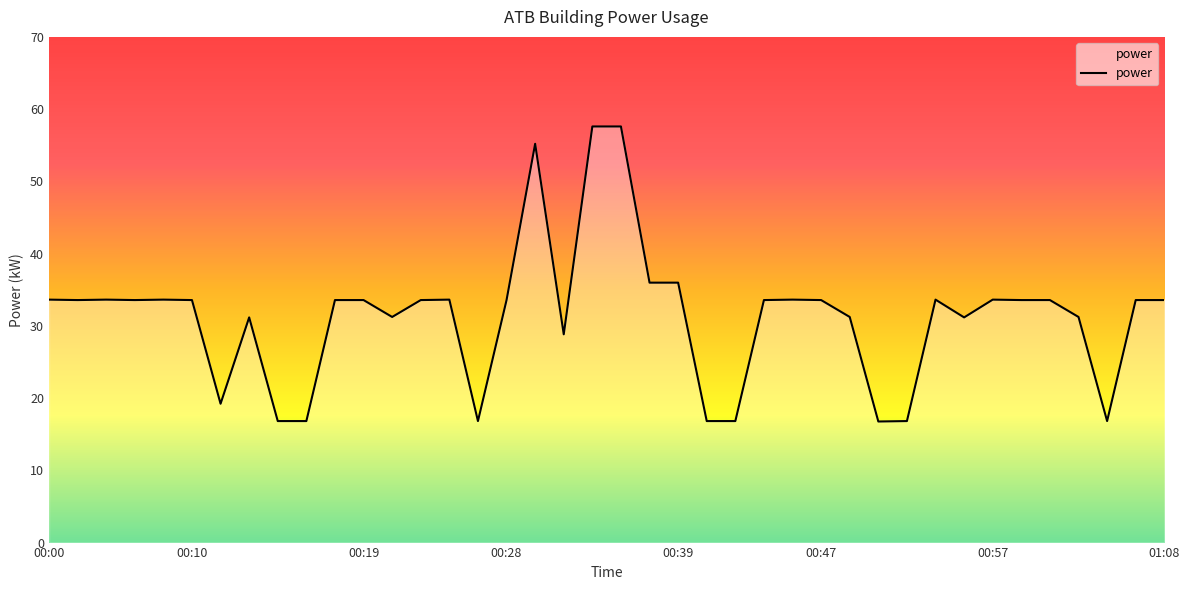

What is the greatest value displayed?

57.6